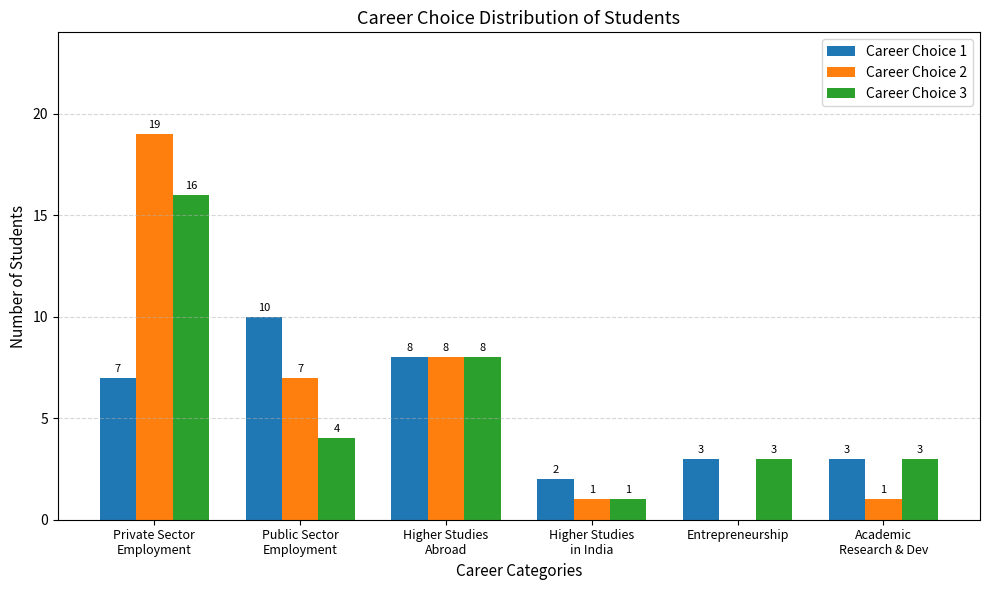

Read the Career Choice 2 value at Higher Studies
Abroad, to the nearest 5.

10